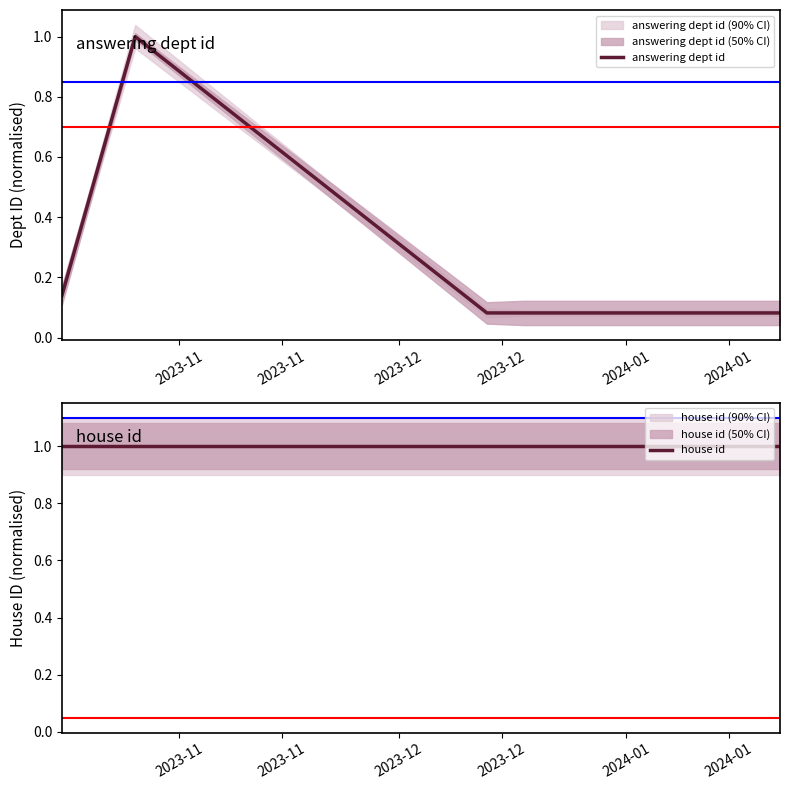

What is the label of the 10th point from the right?

2023-11